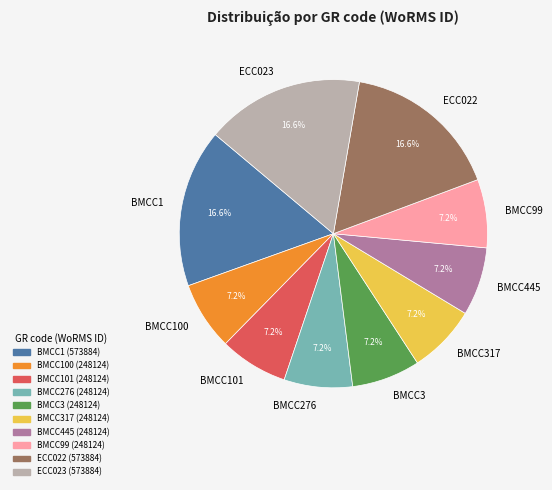

To the nearest percent, what portion does BMCC3 represent?

7%